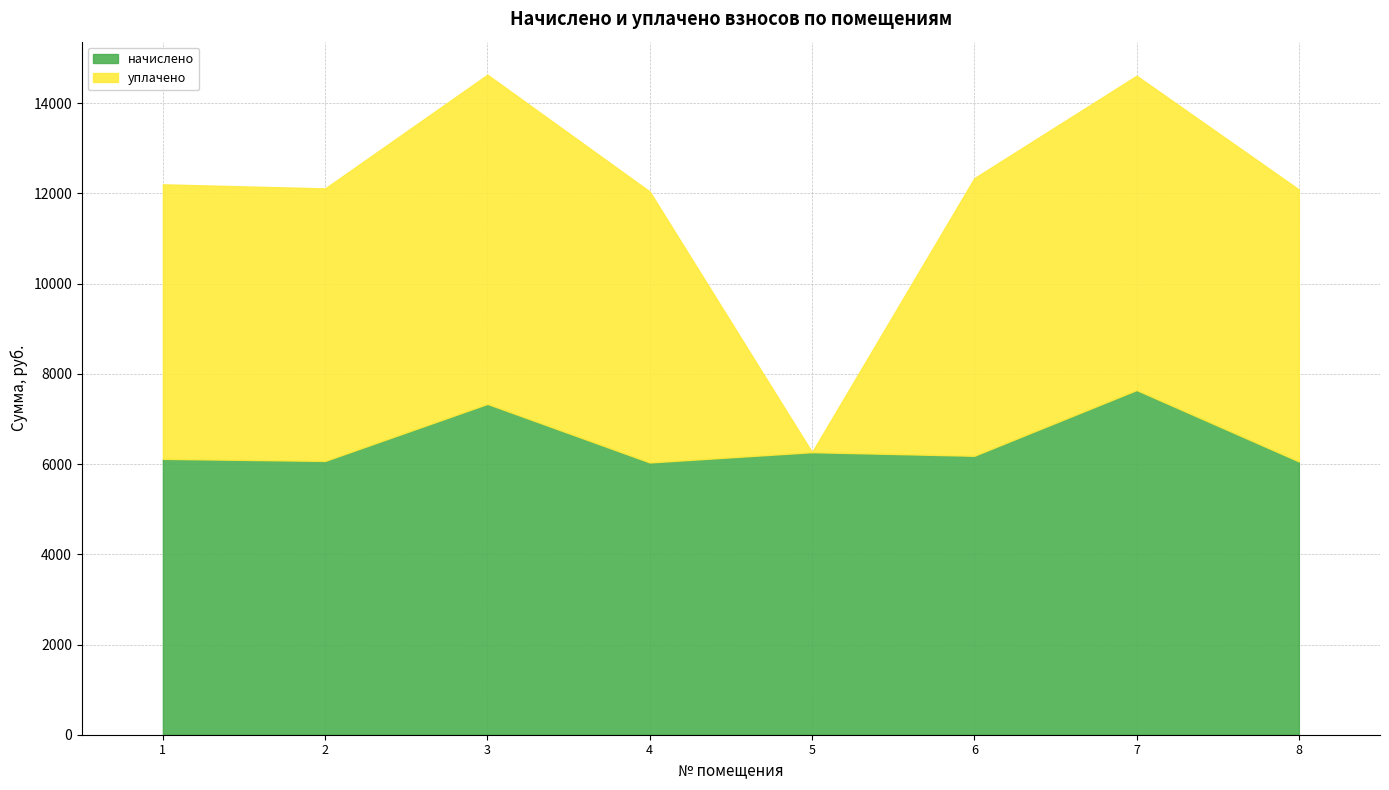

What is the spread (max minus min) of values at 1?

29.5